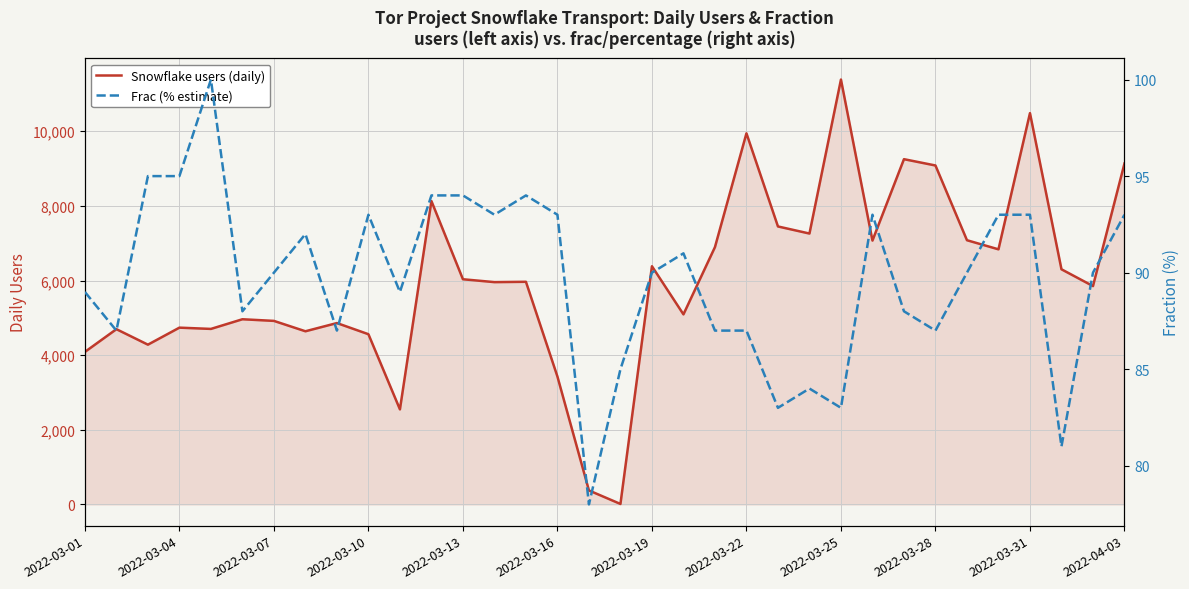

What is the sum of all Frac (% estimate) values?

3049